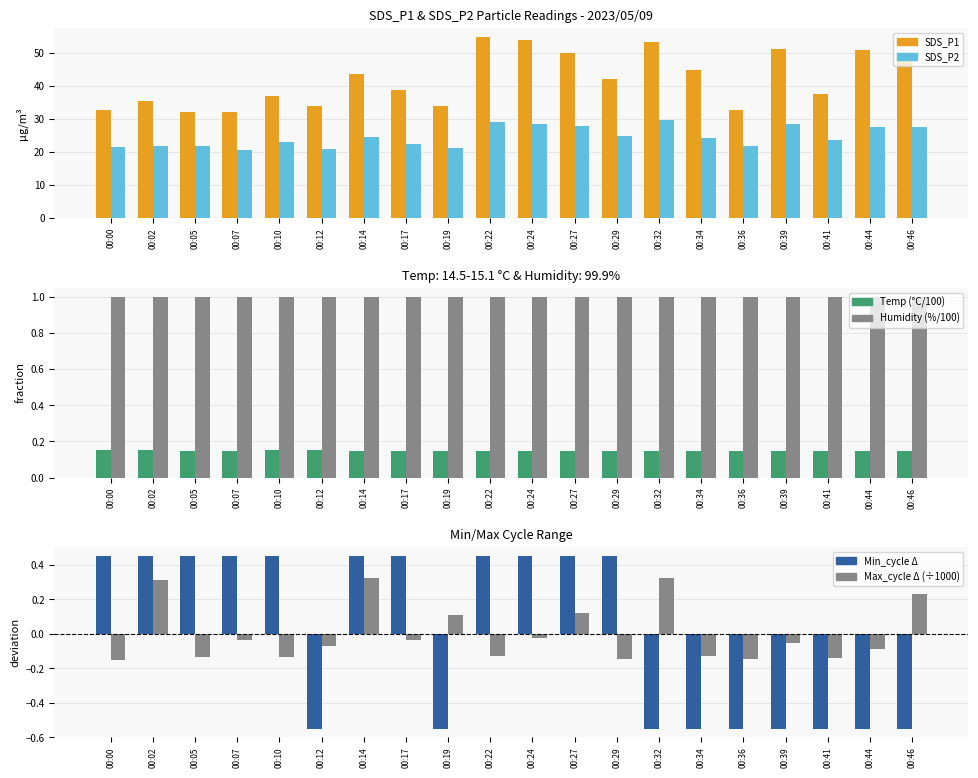

What are all the series names shown in the legend?

SDS_P1, SDS_P2, Temp, Humidity, Min_cycle, Max_cycle (÷1000)